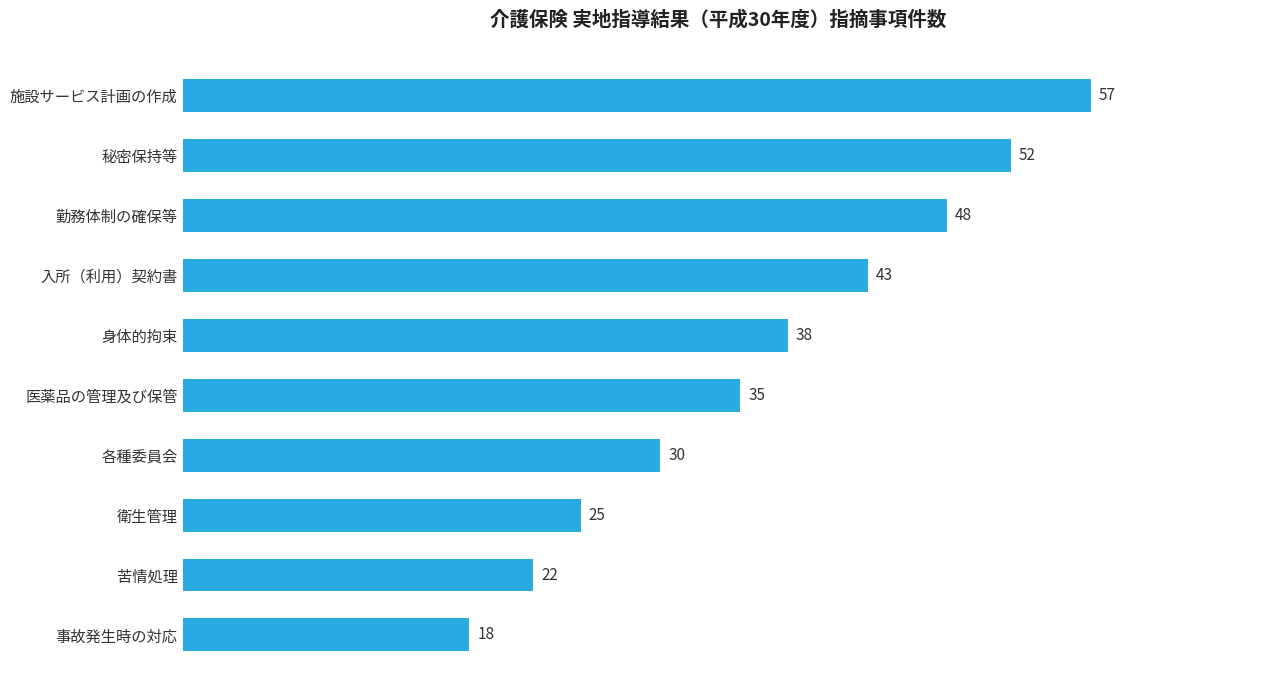

Reading top to bottom, extract all data points from this chart.

施設サービス計画の作成=57	秘密保持等=52	勤務体制の確保等=48	入所（利用）契約書=43	身体的拘束=38	医薬品の管理及び保管=35	各種委員会=30	衛生管理=25	苦情処理=22	事故発生時の対応=18